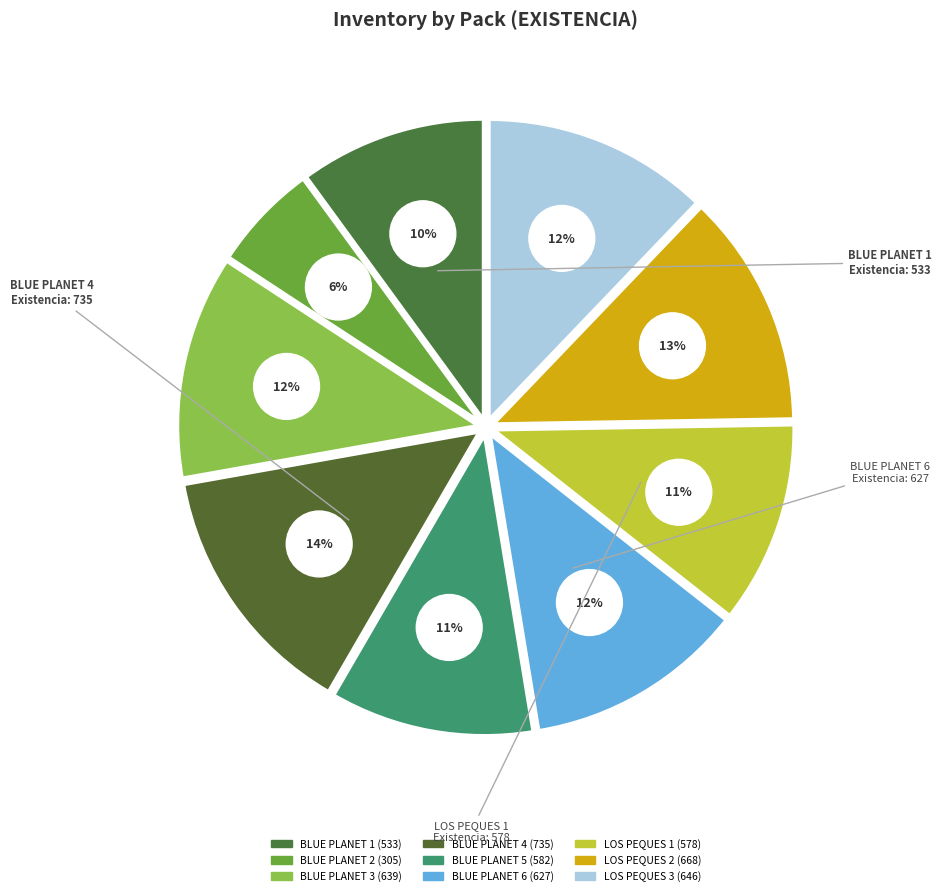

The LOS PEQUES 3 slice represents 1% of the pie. True or false?

False